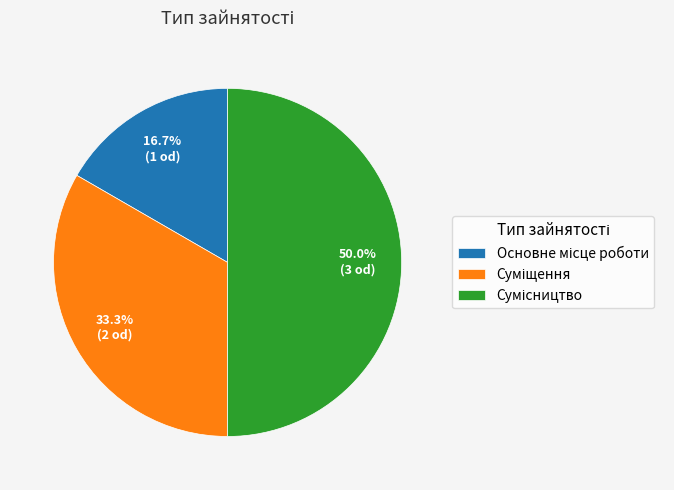

Which category has the biggest portion of the pie?

Сумісництво